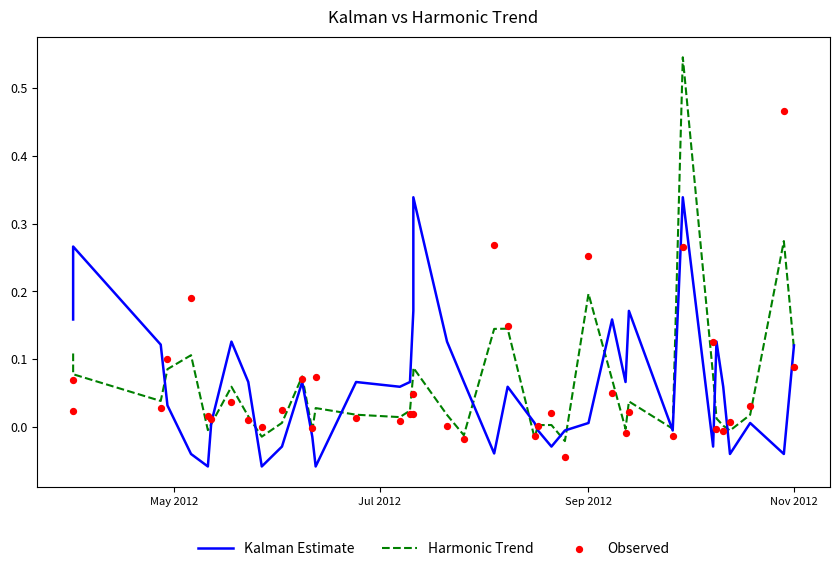

Which series has the largest total across all categories?

Kalman Estimate